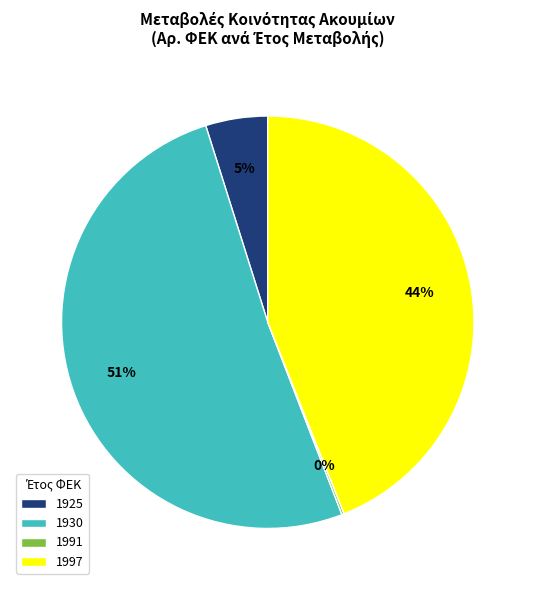

Is it true that 1925 is 16% of the pie?

False